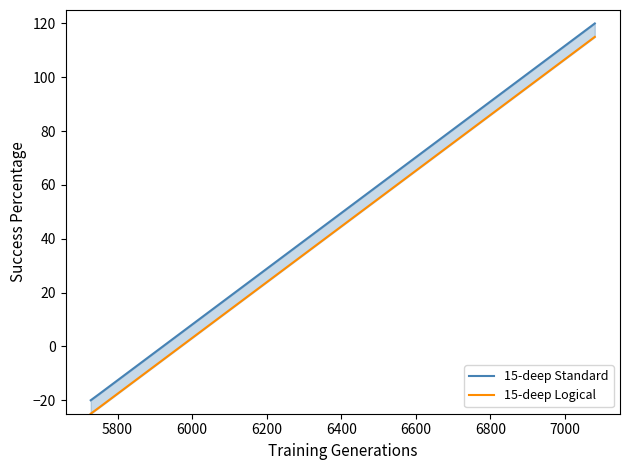

How many lines are shown in the chart?

2